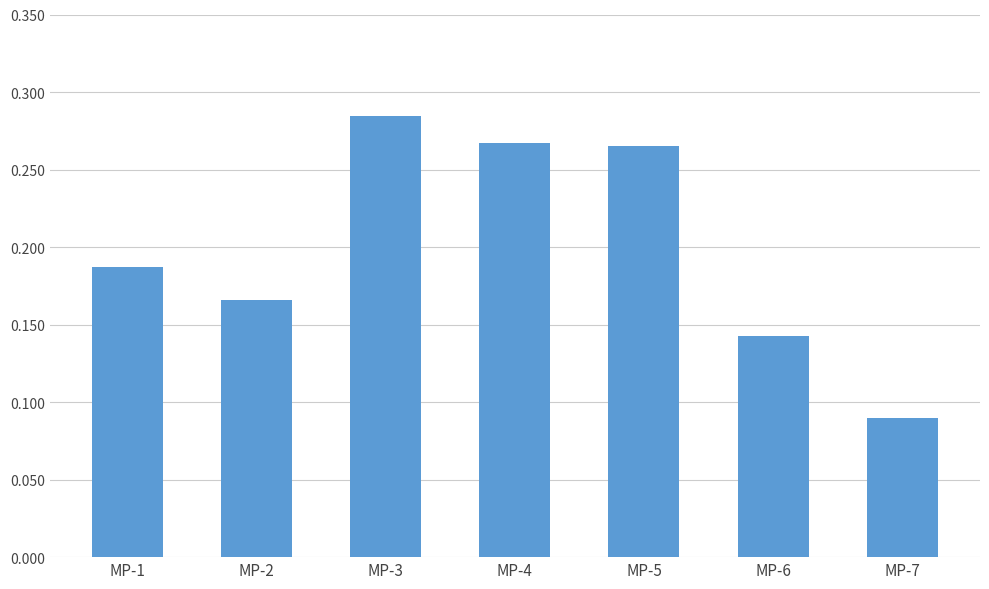

Which category has the lowest value across all series?

MP-7